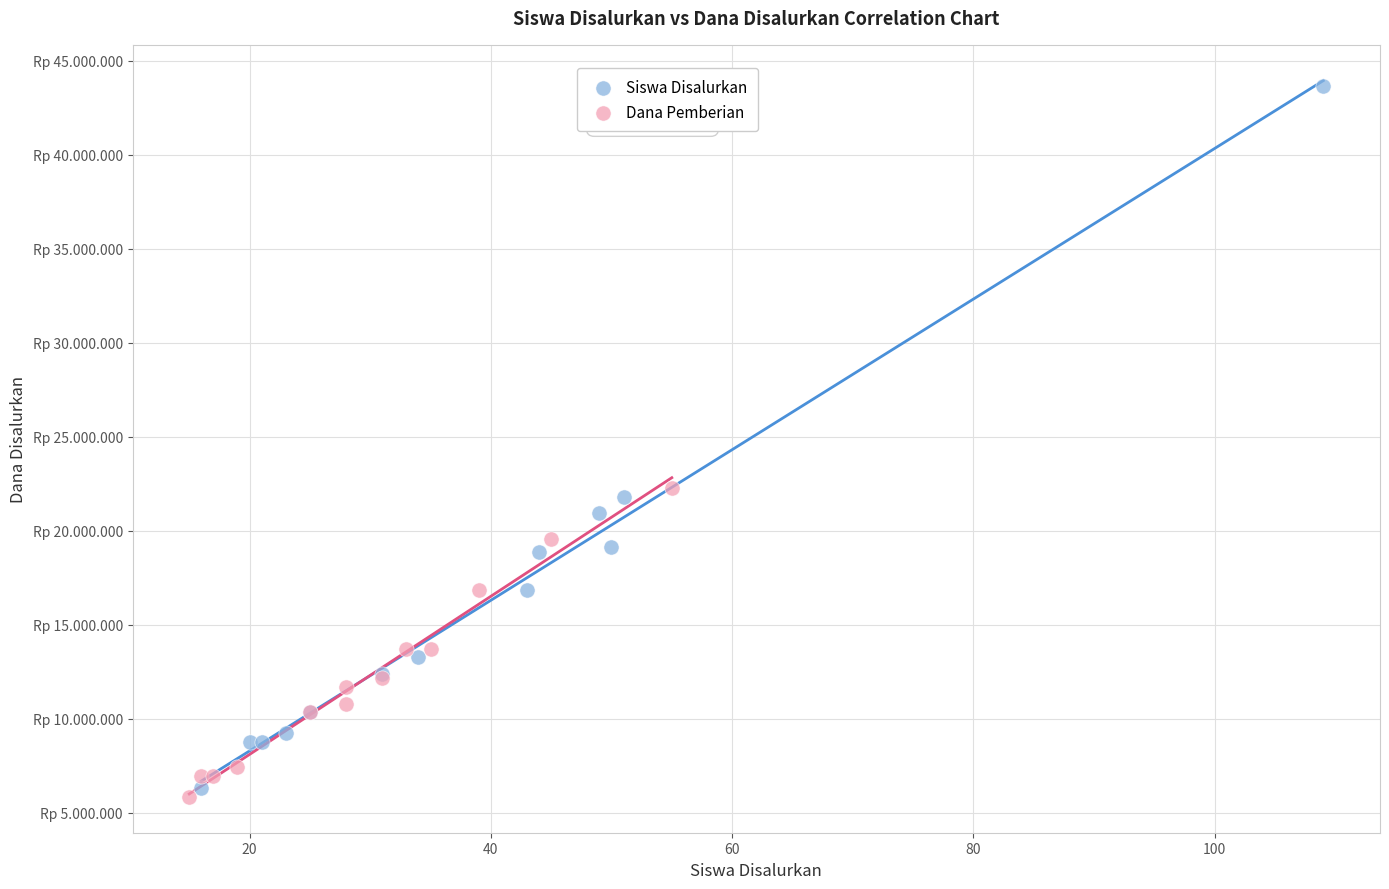

What are all the series names shown in the legend?

Siswa Disalurkan, Dana Pemberian